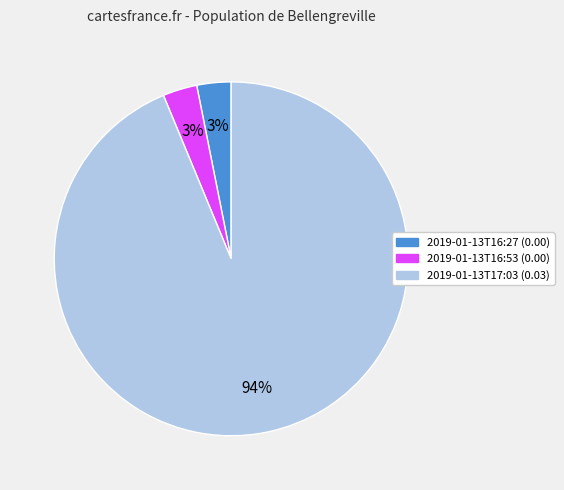

Is there a majority slice in this chart?

Yes